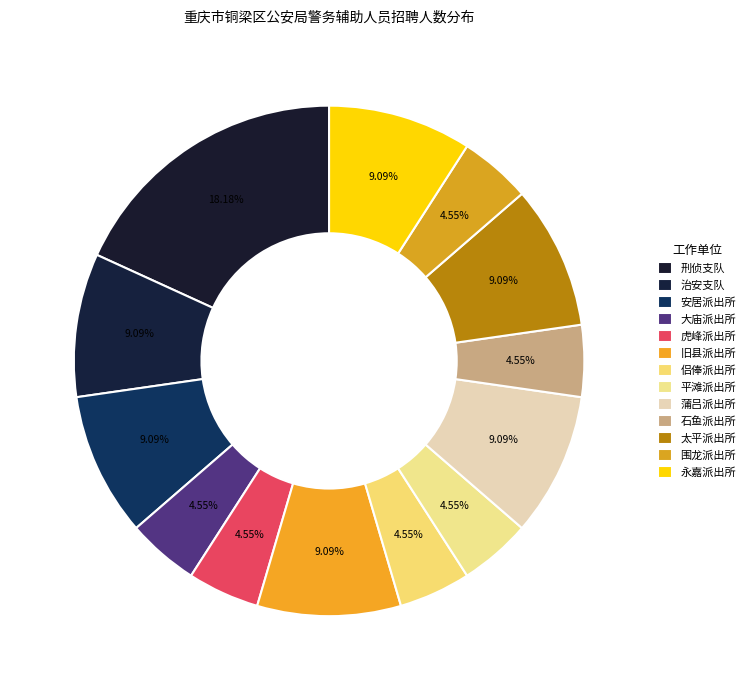

How many slices are in this pie chart?

13